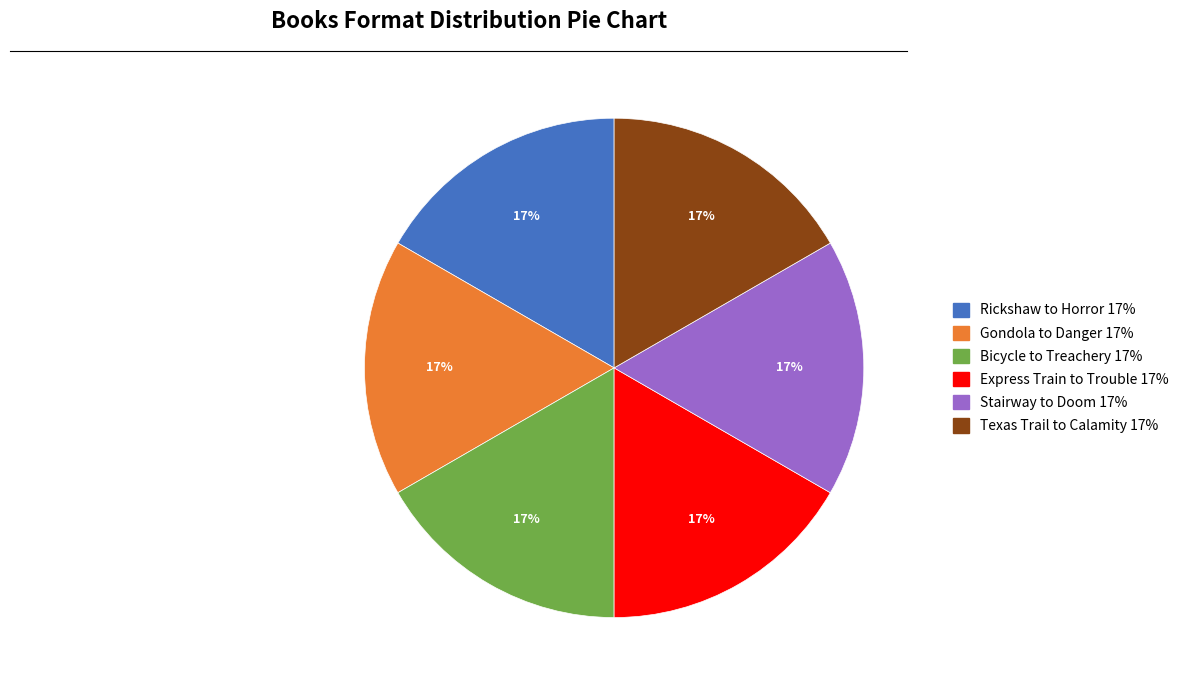

How many segments does this pie chart have?

6